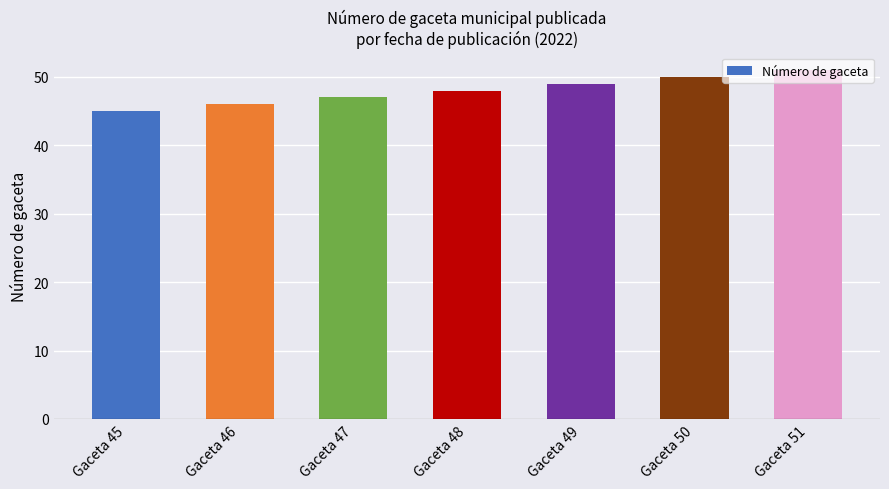

Reading left to right, extract all data points from this chart.

45	46	47	48	49	50	51